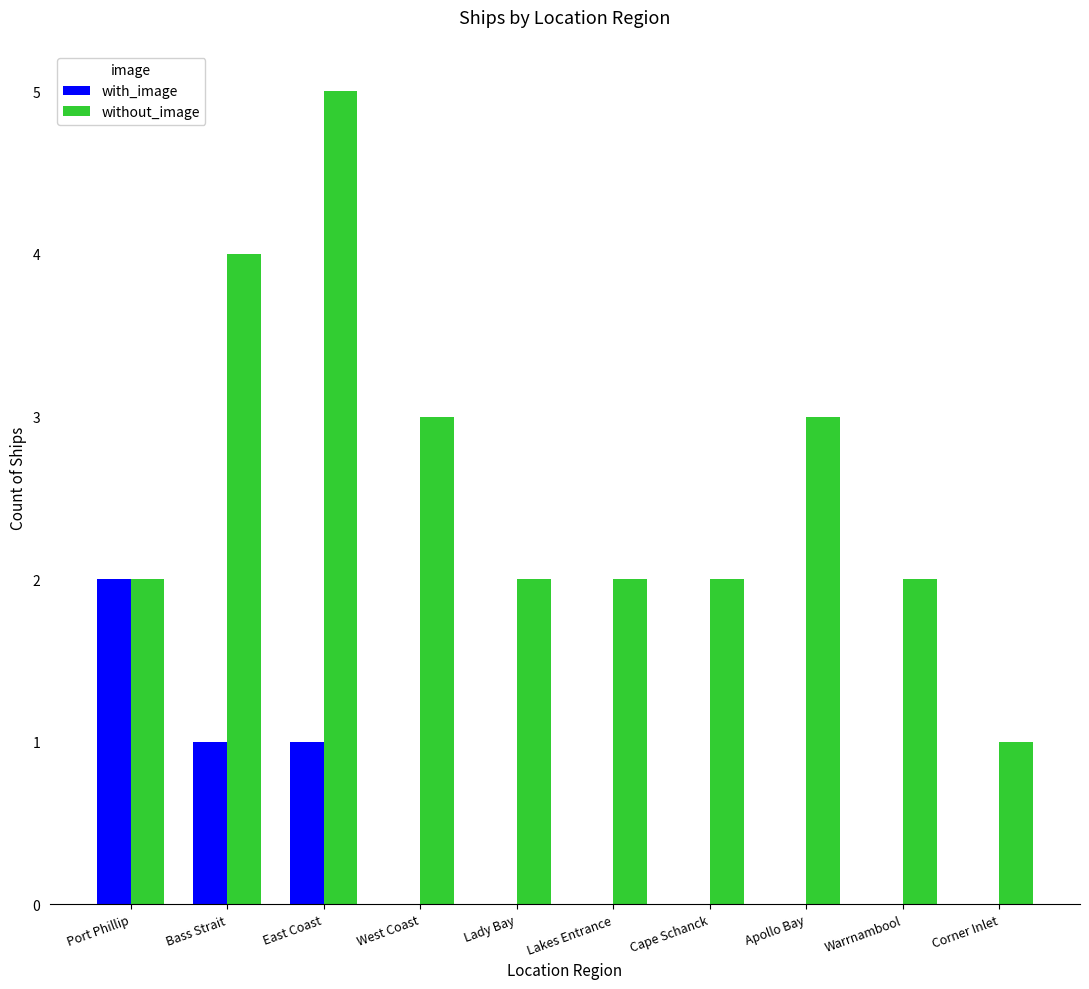

What is the maximum value shown in the chart?

5